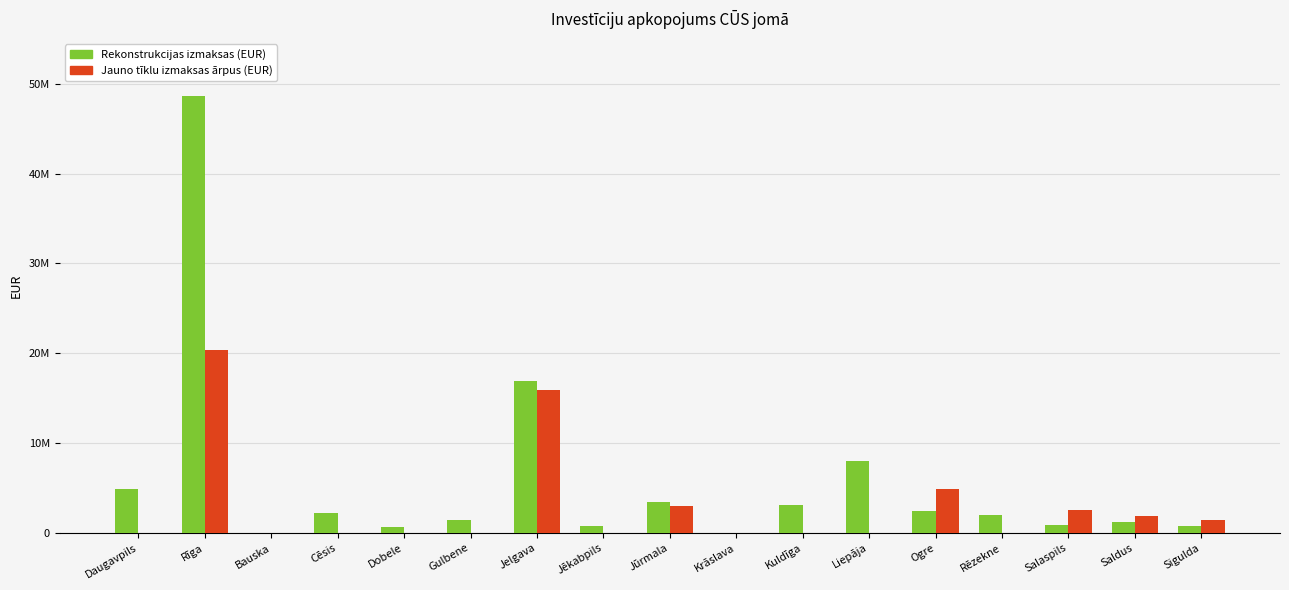

What is the value of the Rekonstrukcijas izmaksas (EUR) bar at the 5th from the left?

650000